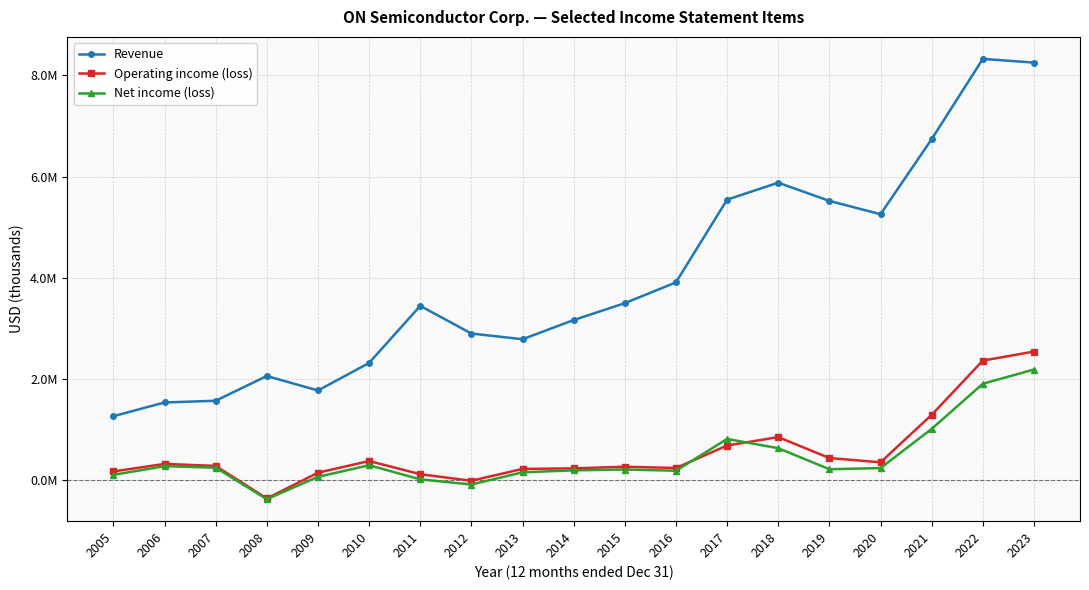

Rank the series by their maximum value, from highest to lowest.

Revenue, Operating income (loss), Net income (loss)